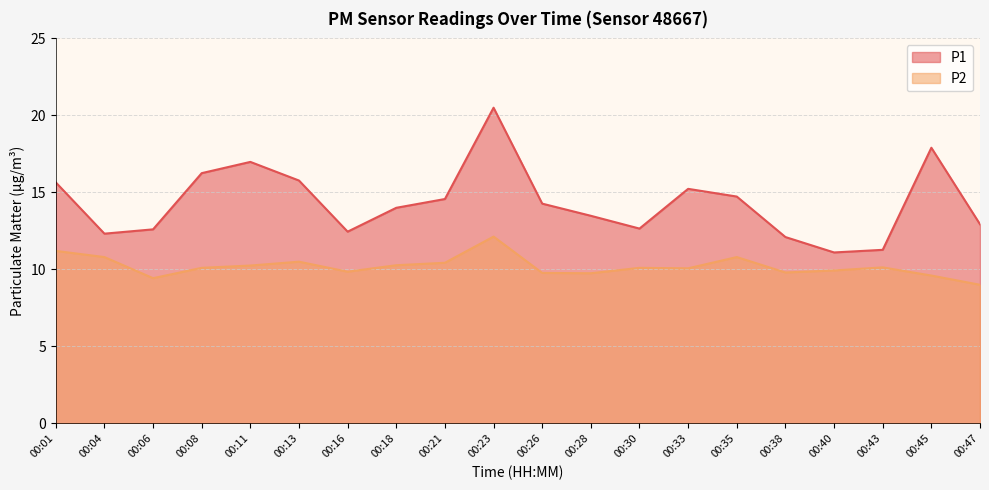

True or false: P2 has more than 0 points higher than both neighbors.

True